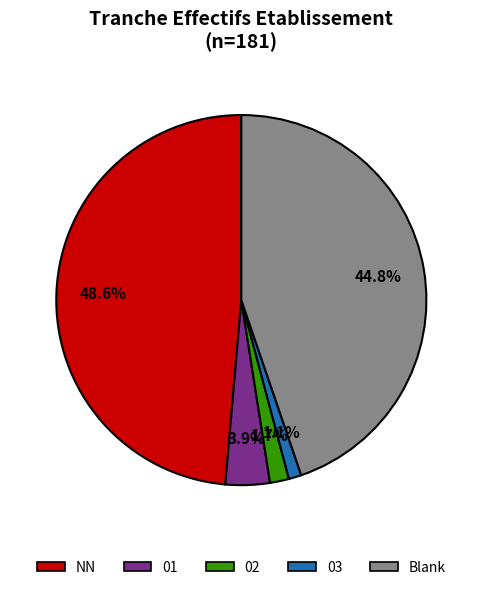

Rank the categories by value from highest to lowest.

NN, Blank, 01, 02, 03